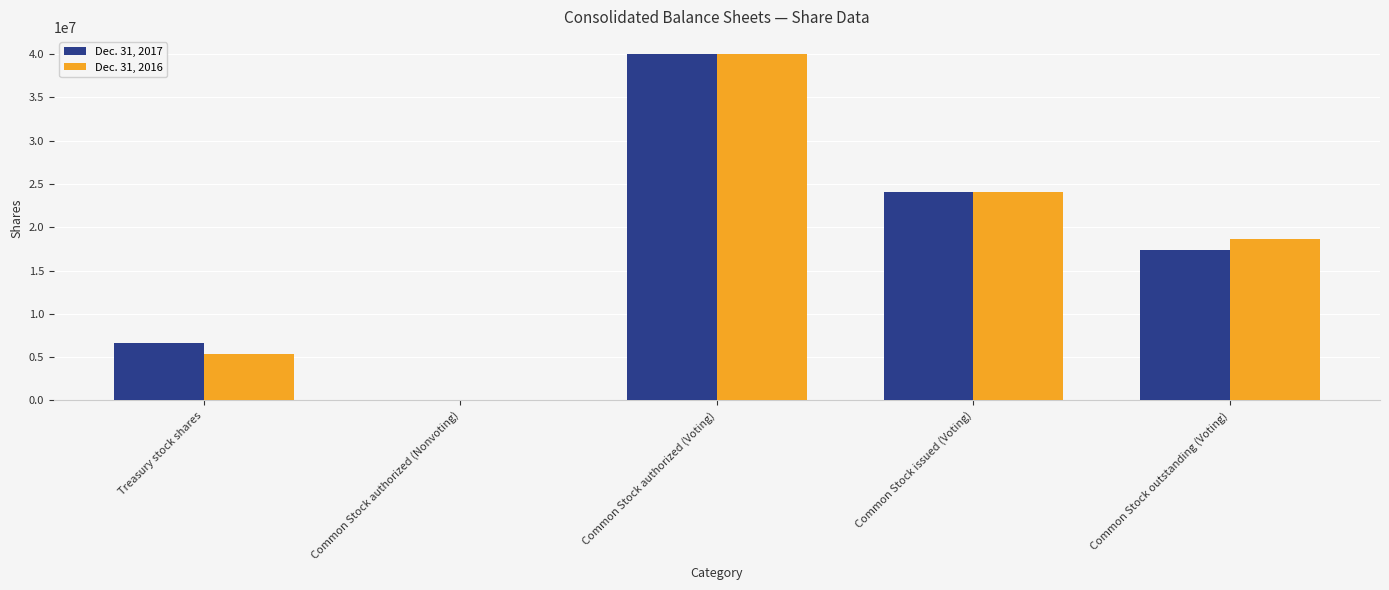

What are all the series names shown in the legend?

Dec. 31, 2017, Dec. 31, 2016